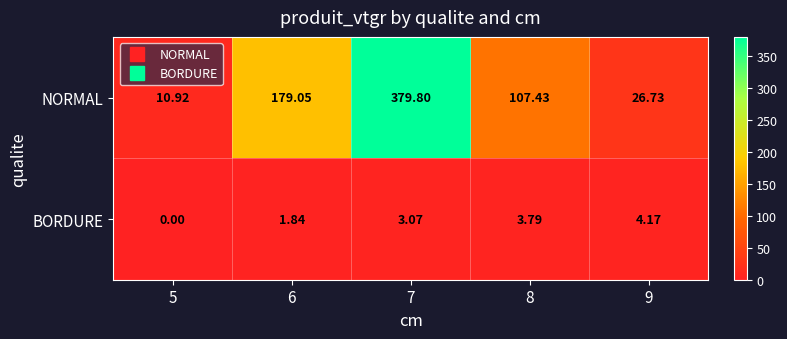

What is the greatest value displayed?

379.8